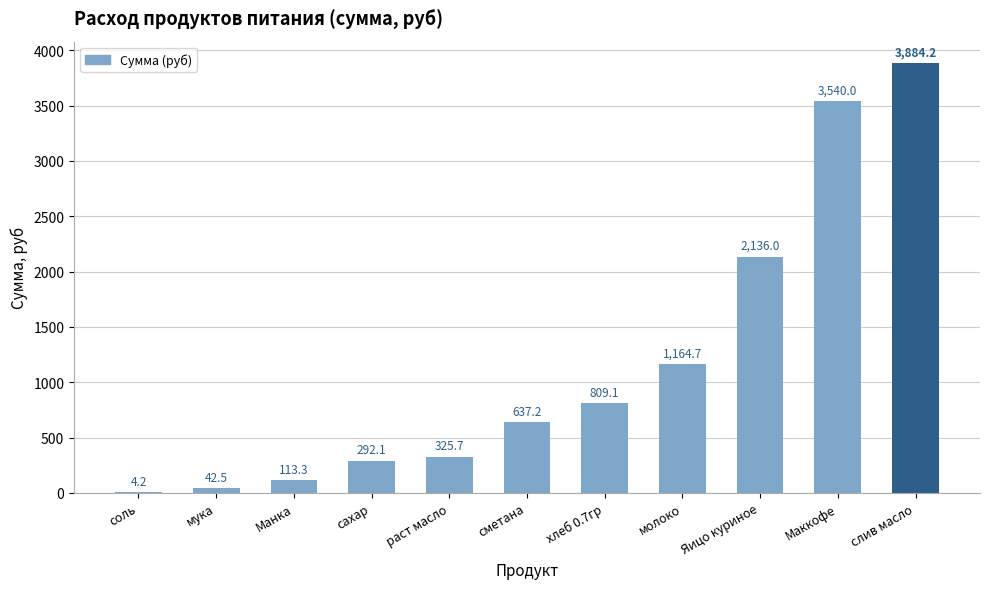

At which category does the chart reach its peak across all series?

слив масло